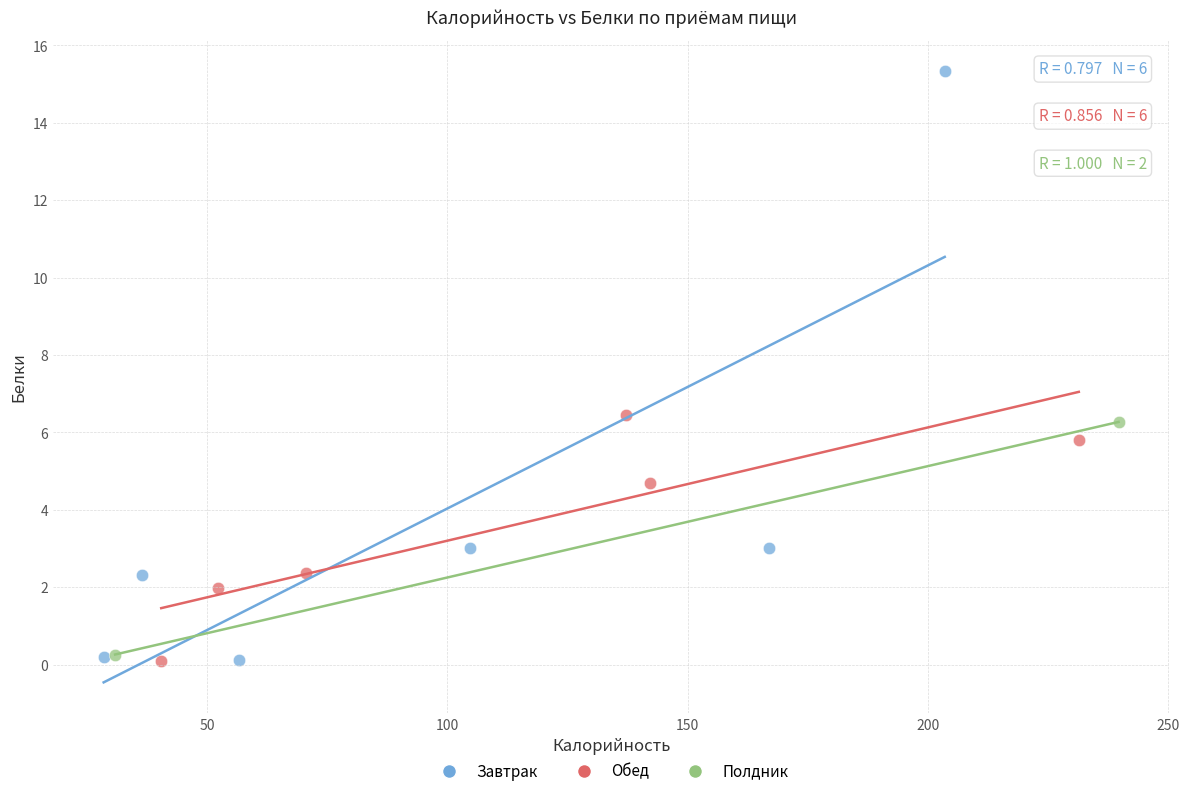

What are all the series names shown in the legend?

Завтрак, Обед, Полдник